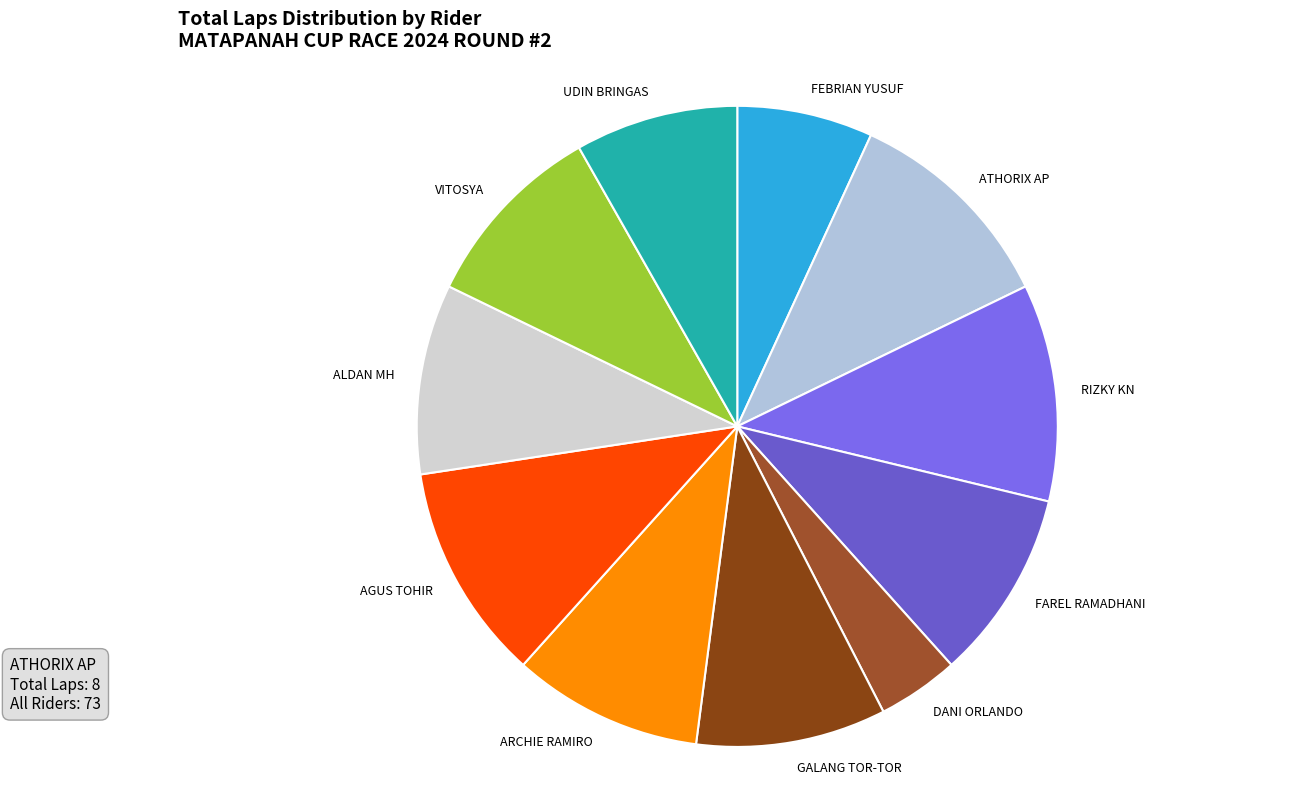

What is the ratio of the value at ATHORIX AP to the value at GALANG TOR-TOR?

1.1